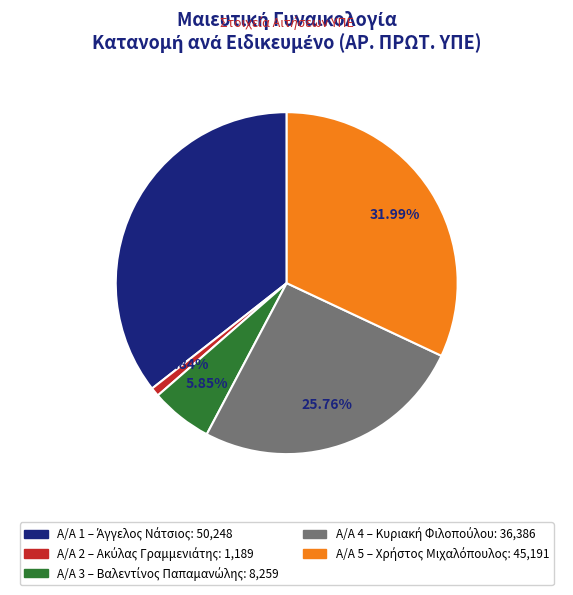

Is there any slice that represents more than half of the pie?

No